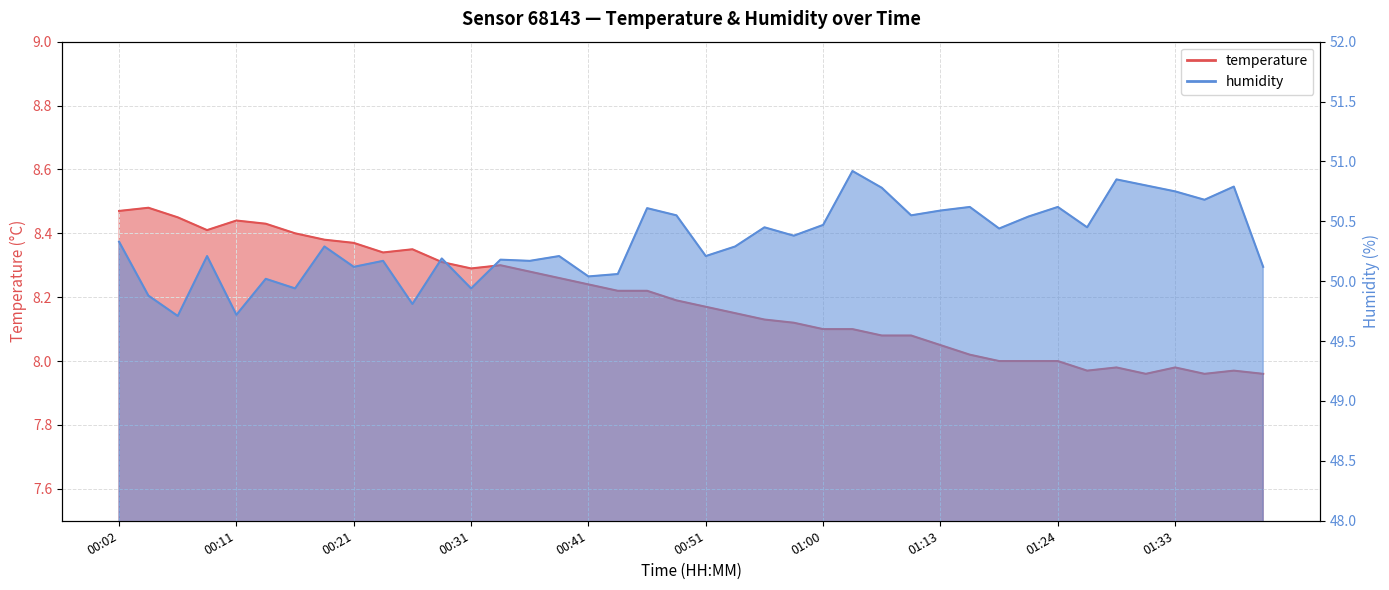

What is the spread (max minus min) of values at 01:36?

42.7